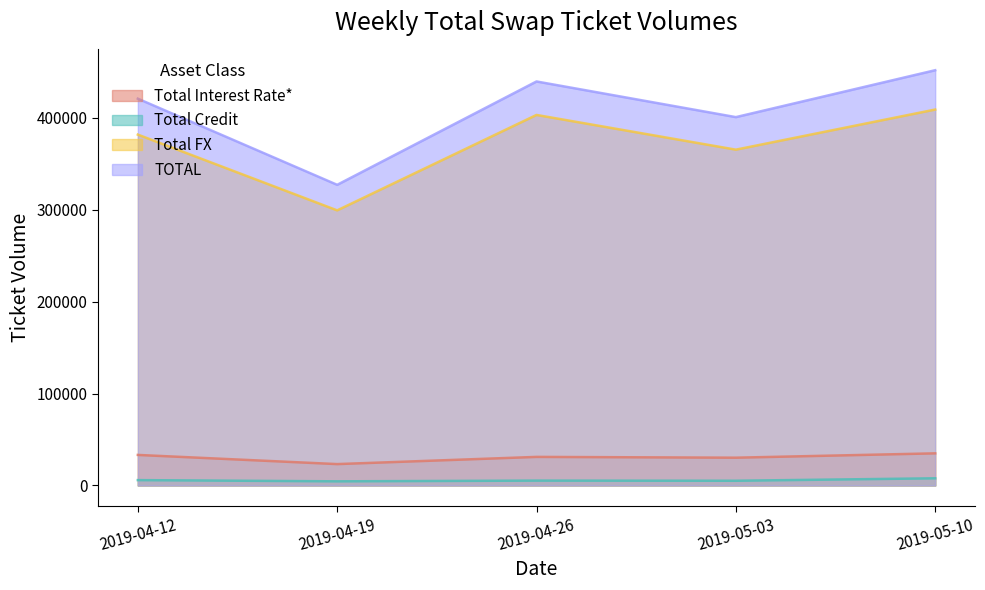

Which category has the highest value in the Total Credit series?

2019-05-10